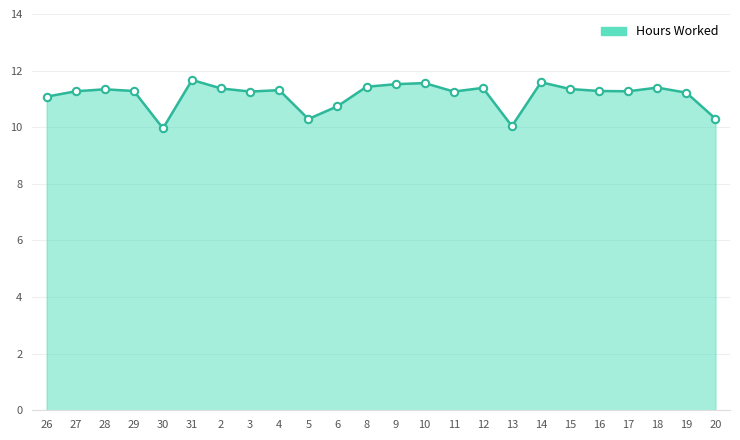

What is the ratio of the value at 27 to the value at 13?

1.1